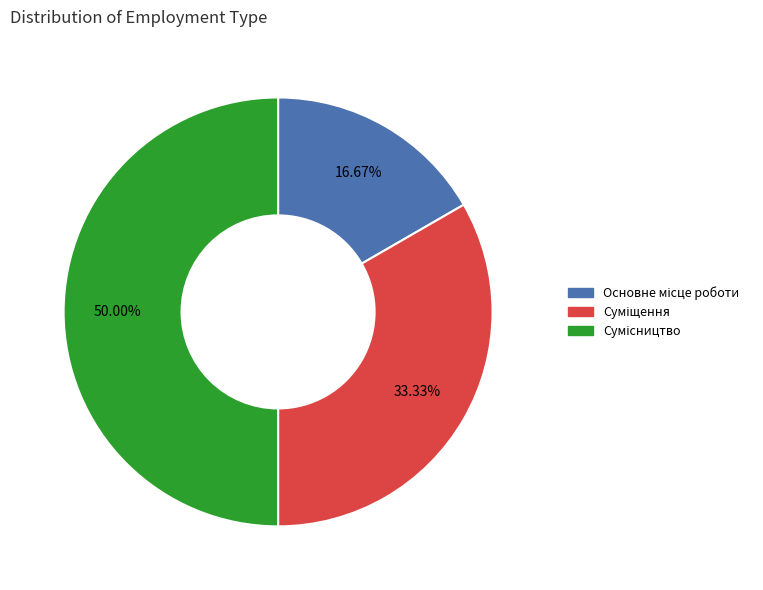

To the nearest percent, what is the difference between the Сумісництво and Суміщення slice percentages?

17%